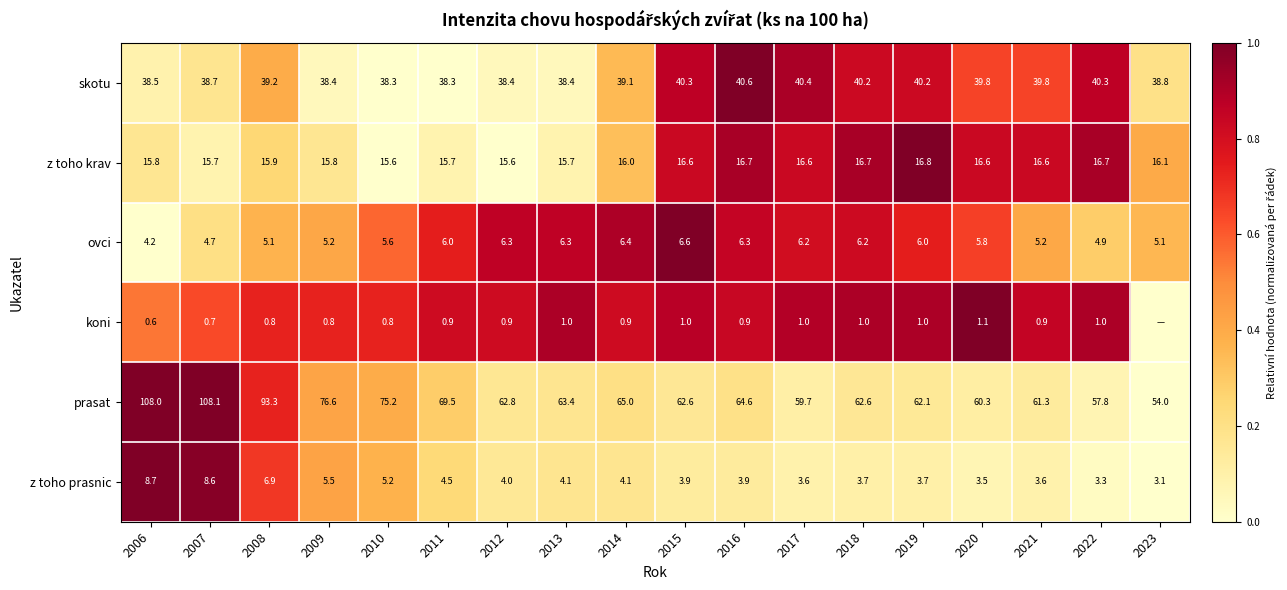

At which label does z toho prasnic first exceed 4?

2006